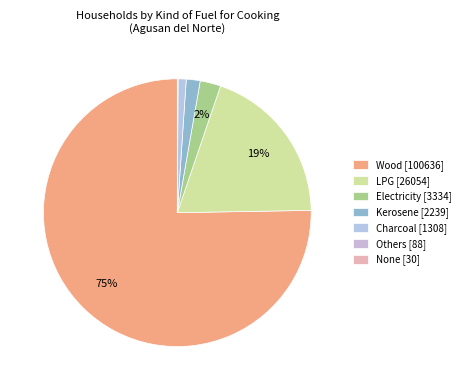

Count the number of slices in the pie.

7